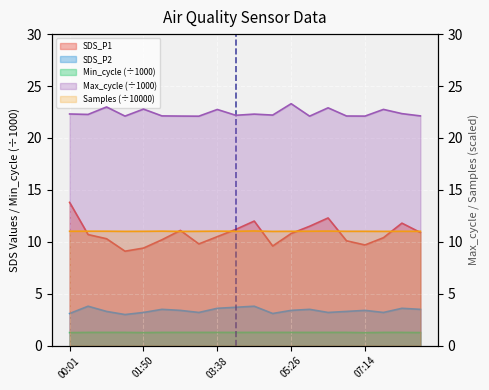

Rank the series at 07:14 from highest to lowest value.

Max_cycle, Samples, SDS_P1, SDS_P2, Min_cycle